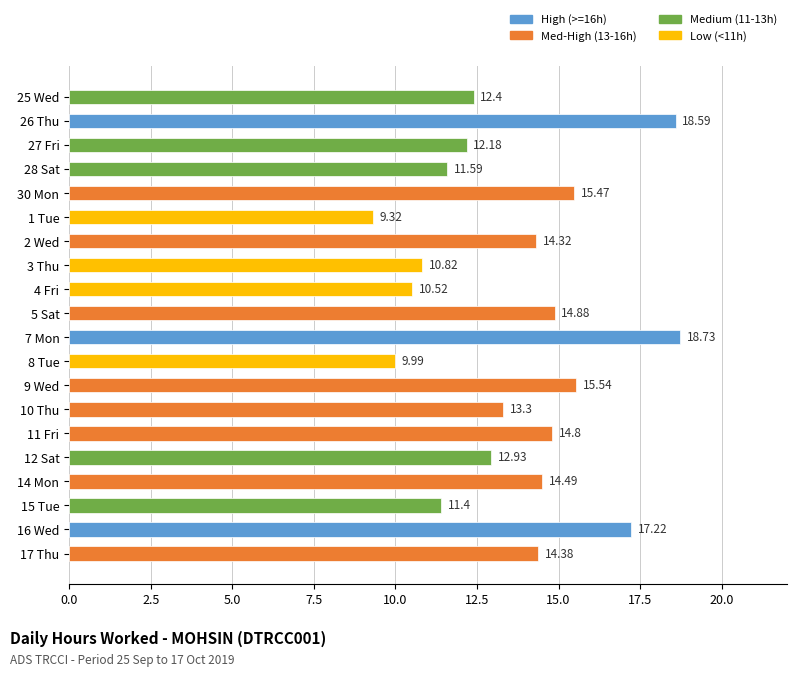

What is the sum of the values at 5 Sat and 8 Tue?

24.9